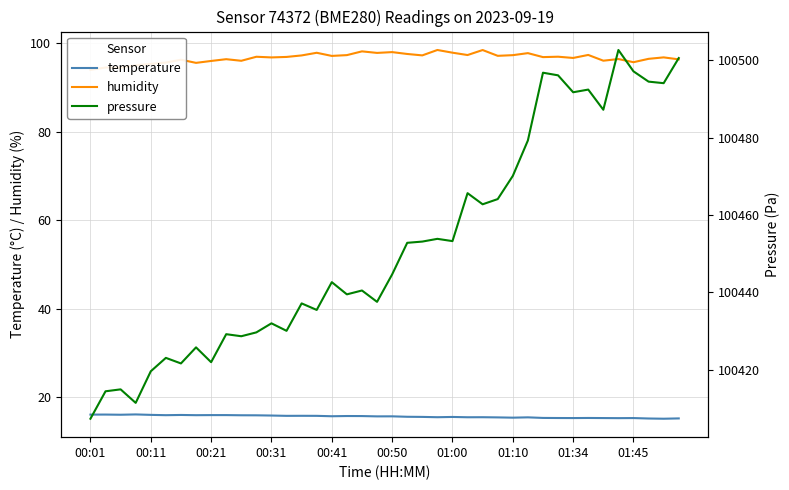

The value of temperature at 00:50 is 15.7. True or false?

True